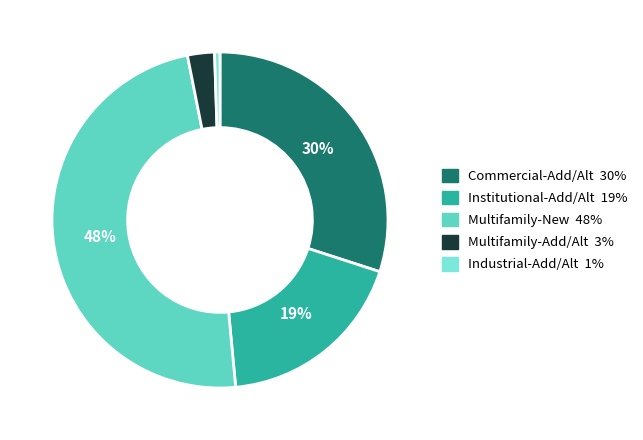

Combined, do Multifamily-New and Commercial-Add/Alt account for over 50%?

Yes